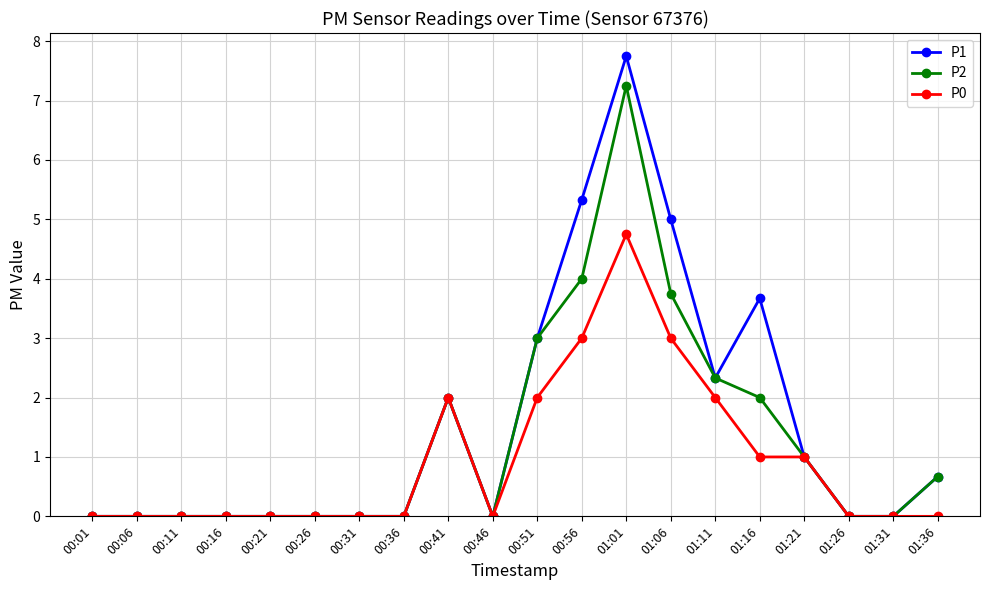

Is the value of P1 at 00:46 greater than the value of P0 at 01:21?

No